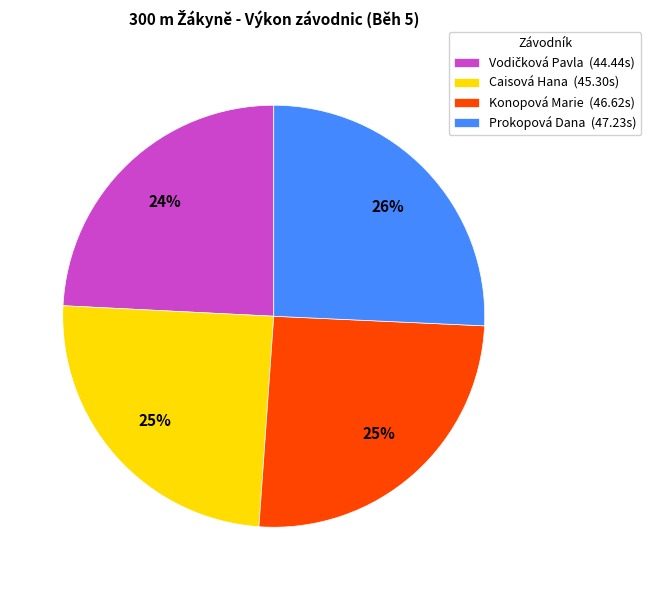

True or false: Caisová Hana accounts for 25% of the total.

True